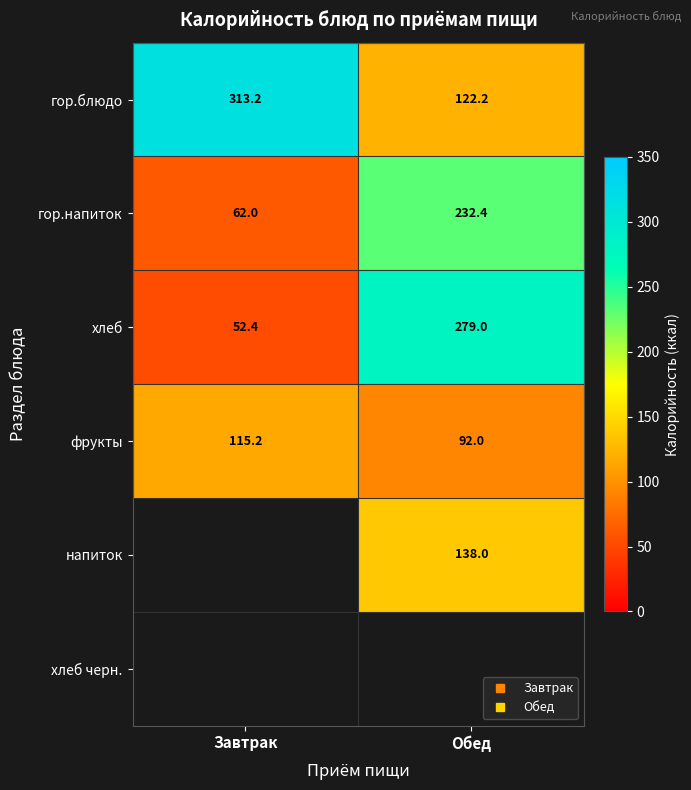

What is the lowest value of the гор.блюдо series?

122.2